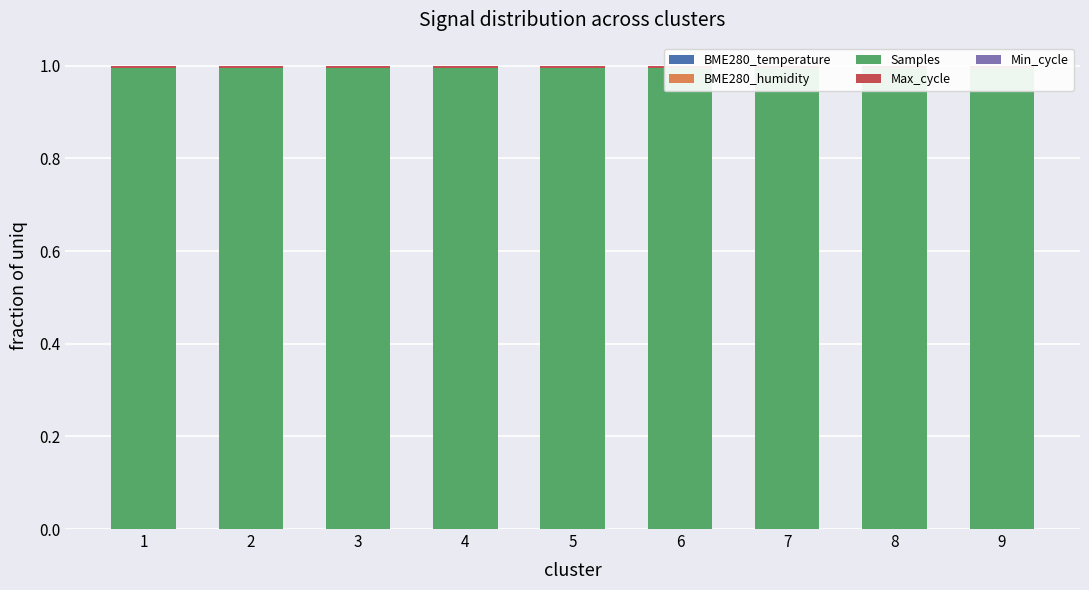

Reading right to left, extract all data points from this chart.

BME280_temperature: 9=0.0	8=0.0	7=0.0	6=0.0	5=0.0	4=0.0	3=0.0	2=0.0	1=0.0
BME280_humidity: 9=0.0	8=0.0	7=0.0	6=0.0	5=0.0	4=0.0	3=0.0	2=0.0	1=0.0
Samples: 9=1.0	8=1.0	7=1.0	6=1.0	5=1.0	4=1.0	3=1.0	2=1.0	1=1.0
Max_cycle: 9=0.0	8=0.0	7=0.0	6=0.0	5=0.0	4=0.0	3=0.0	2=0.0	1=0.0
Min_cycle: 9=0.0	8=0.0	7=0.0	6=0.0	5=0.0	4=0.0	3=0.0	2=0.0	1=0.0